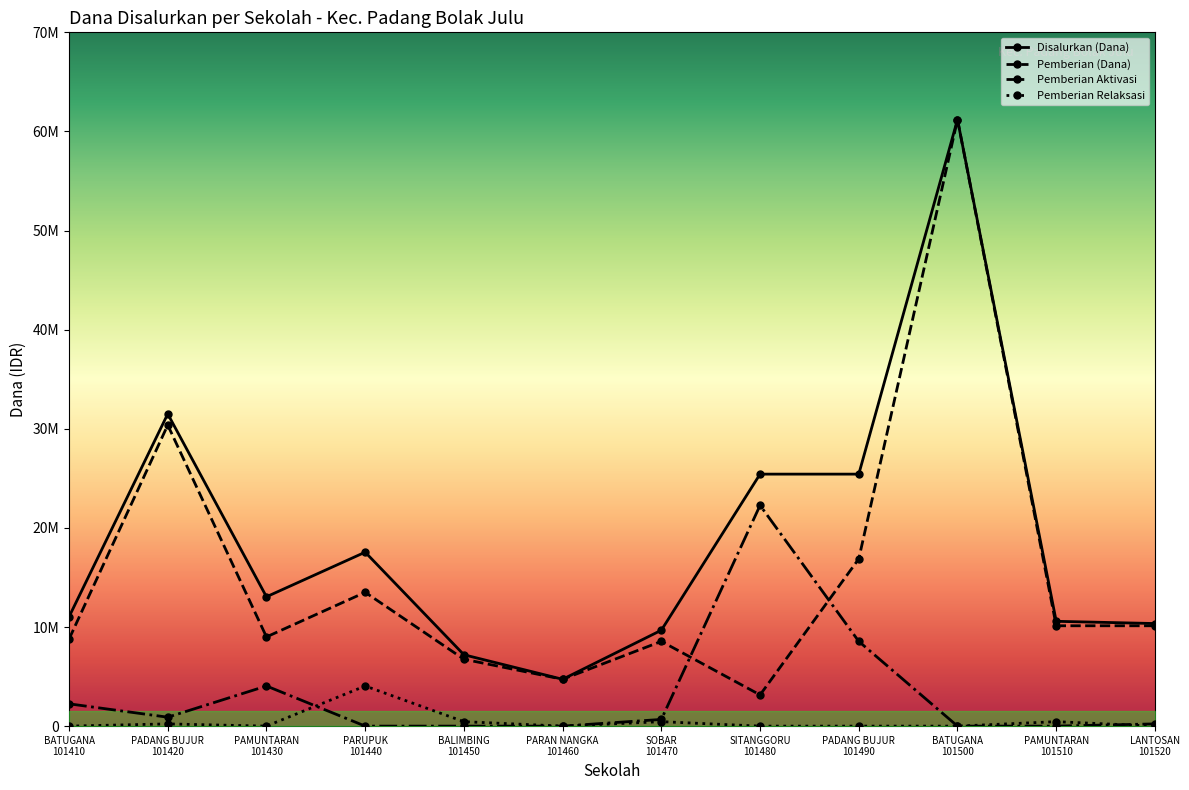

Is this an area chart (filled region under the line)?

Yes